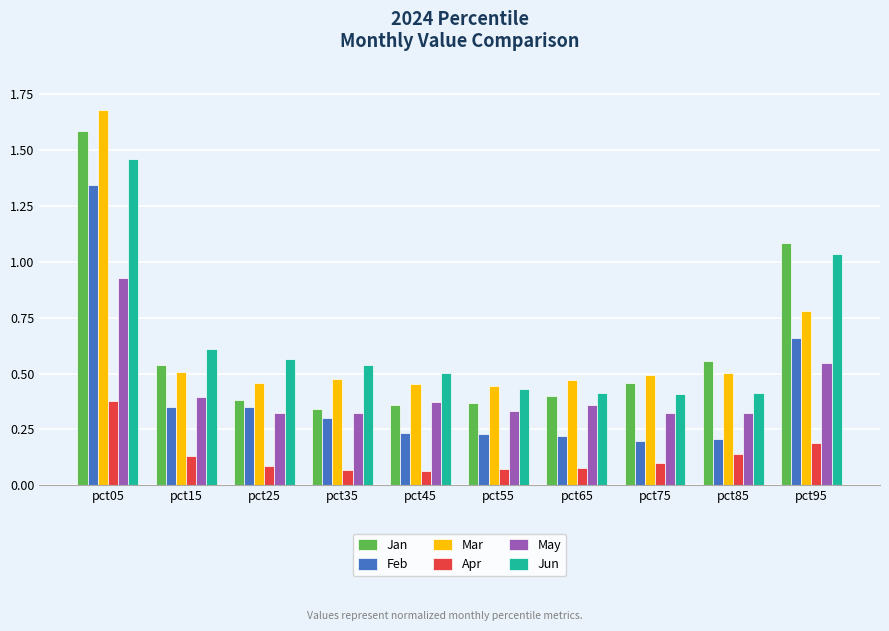

List the series in order of their peak value, highest first.

Mar, Jan, Jun, Feb, May, Apr